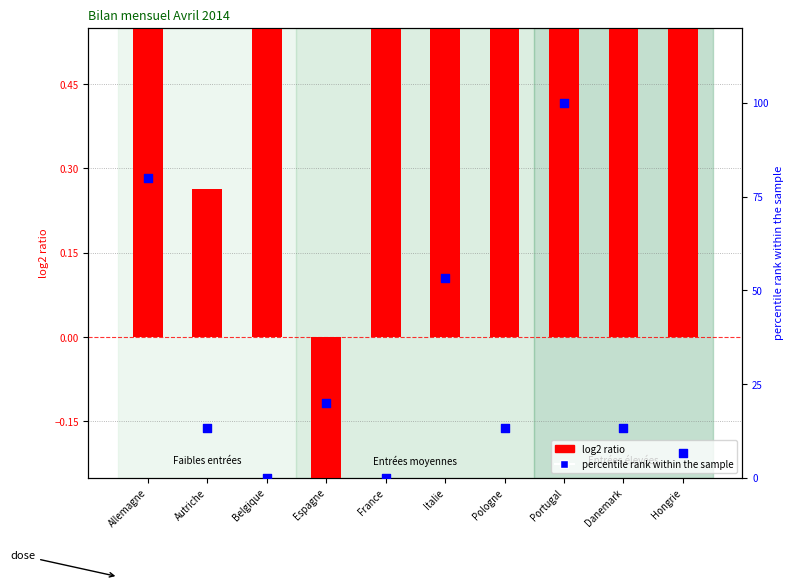

Is the value of percentile rank within the sample at France greater than the value of log2 ratio at Italie?

No